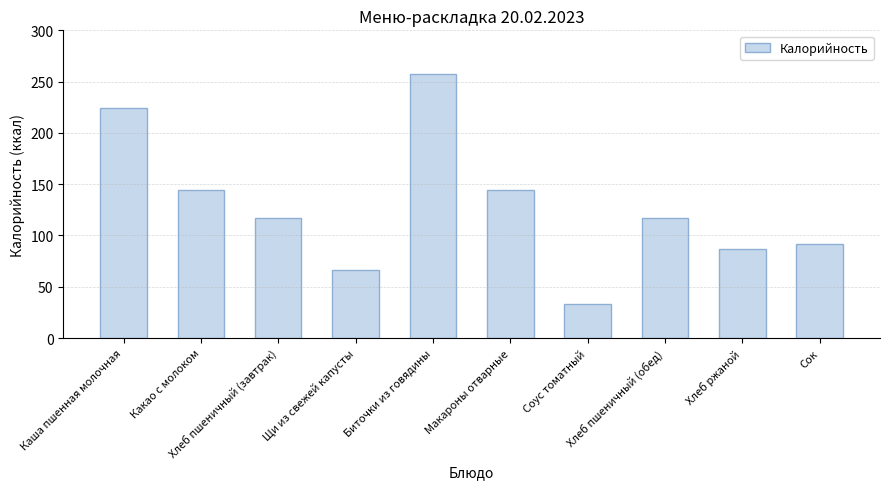

How many bars are there in total?

10